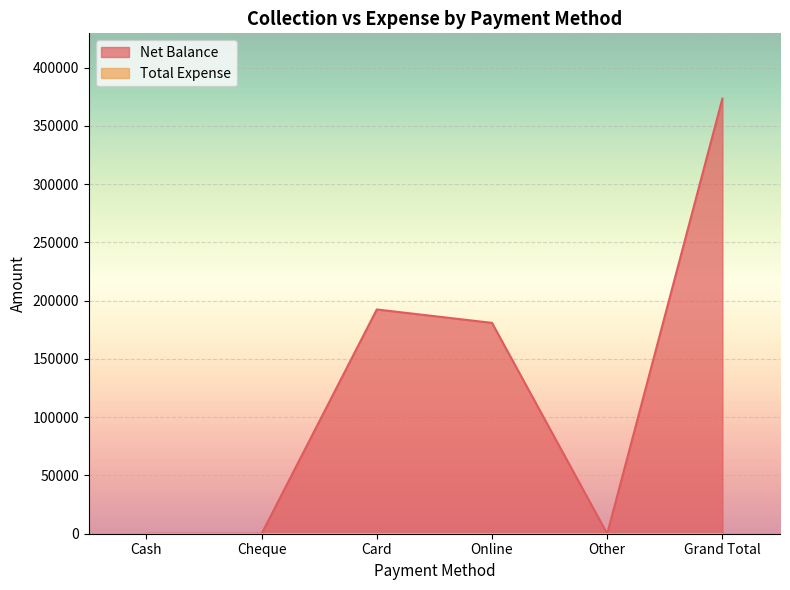

What is the average value?

124500